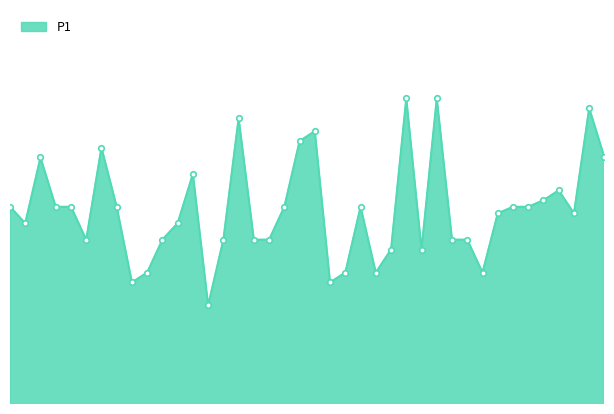

Reading left to right, what are all the values shown in this chart?

00:02=1.4	00:04=1.4	00:07=1.6	00:09=1.4	00:12=1.4	00:14=1.3	00:17=1.6	00:19=1.4	00:22=1.2	00:24=1.2	00:26=1.3	00:29=1.4	00:31=1.5	00:34=1.1	00:36=1.3	00:39=1.7	00:41=1.3	00:44=1.3	00:46=1.4	00:49=1.6	00:51=1.6	00:54=1.2	00:56=1.2	00:59=1.4	01:01=1.2	01:04=1.3	01:06=1.7	01:09=1.3	01:11=1.7	01:13=1.3	01:16=1.3	01:18=1.2	01:21=1.4	01:23=1.4	01:26=1.4	01:28=1.4	01:33=1.4	01:36=1.4	01:38=1.7	01:41=1.6